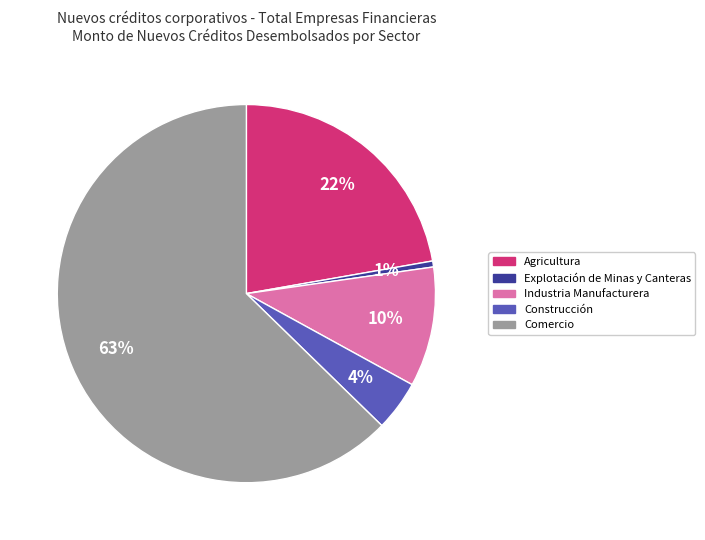

To the nearest percent, what is the difference between the Industria Manufacturera and Agricultura slice percentages?

12%